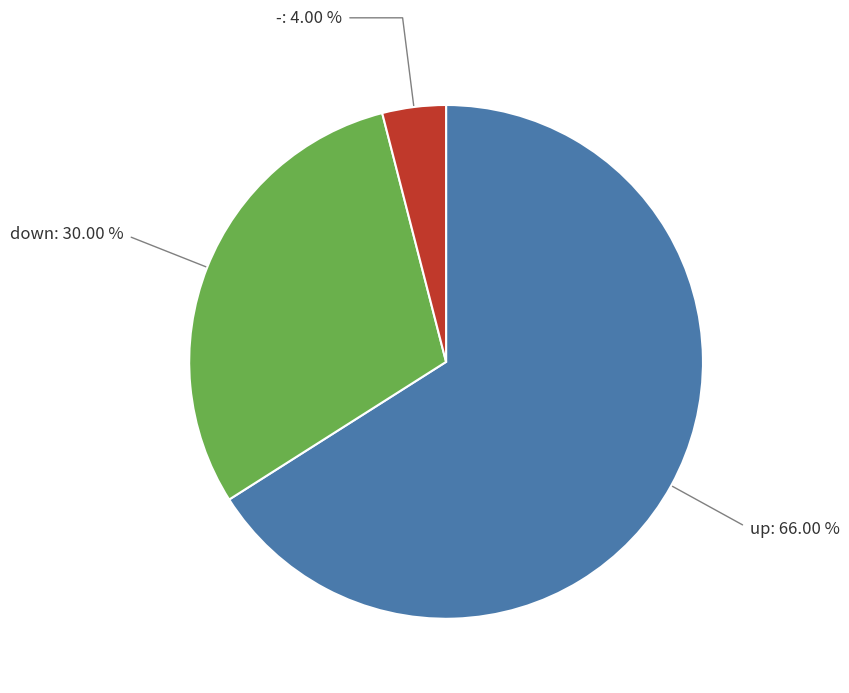

Is there any slice that represents more than half of the pie?

Yes